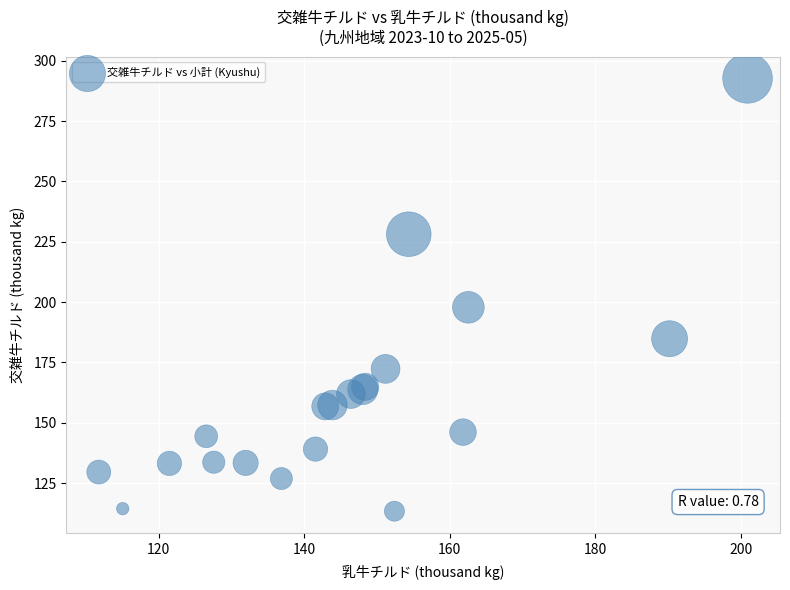

What Y value in the scatter plot is closest to 203?

197.8